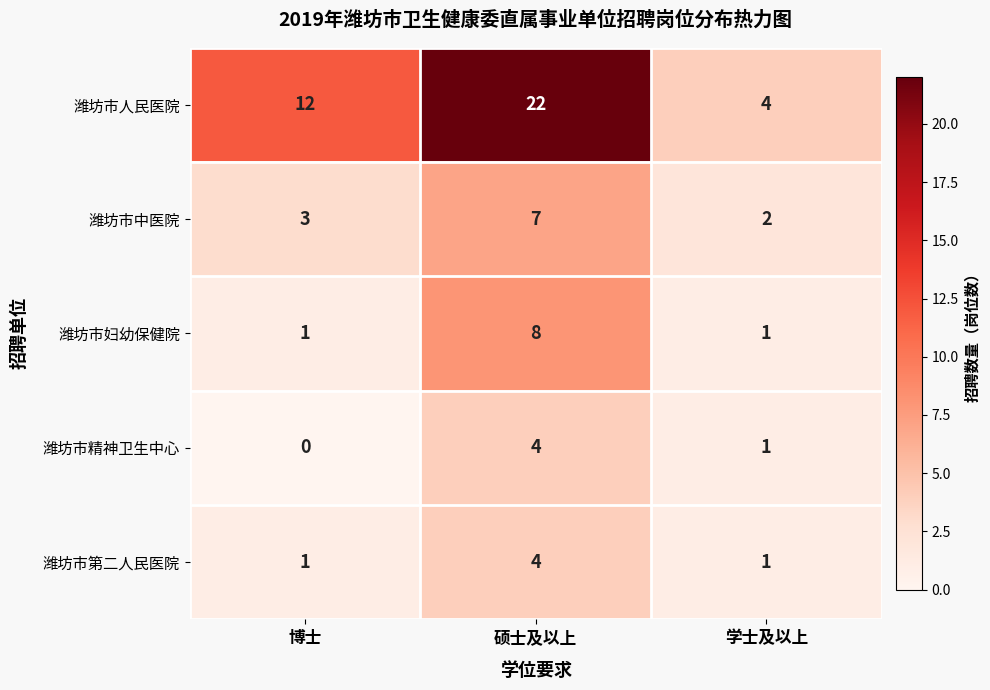

Rank the categories by 潍坊市人民医院 value from lowest to highest.

学士及以上, 博士, 硕士及以上